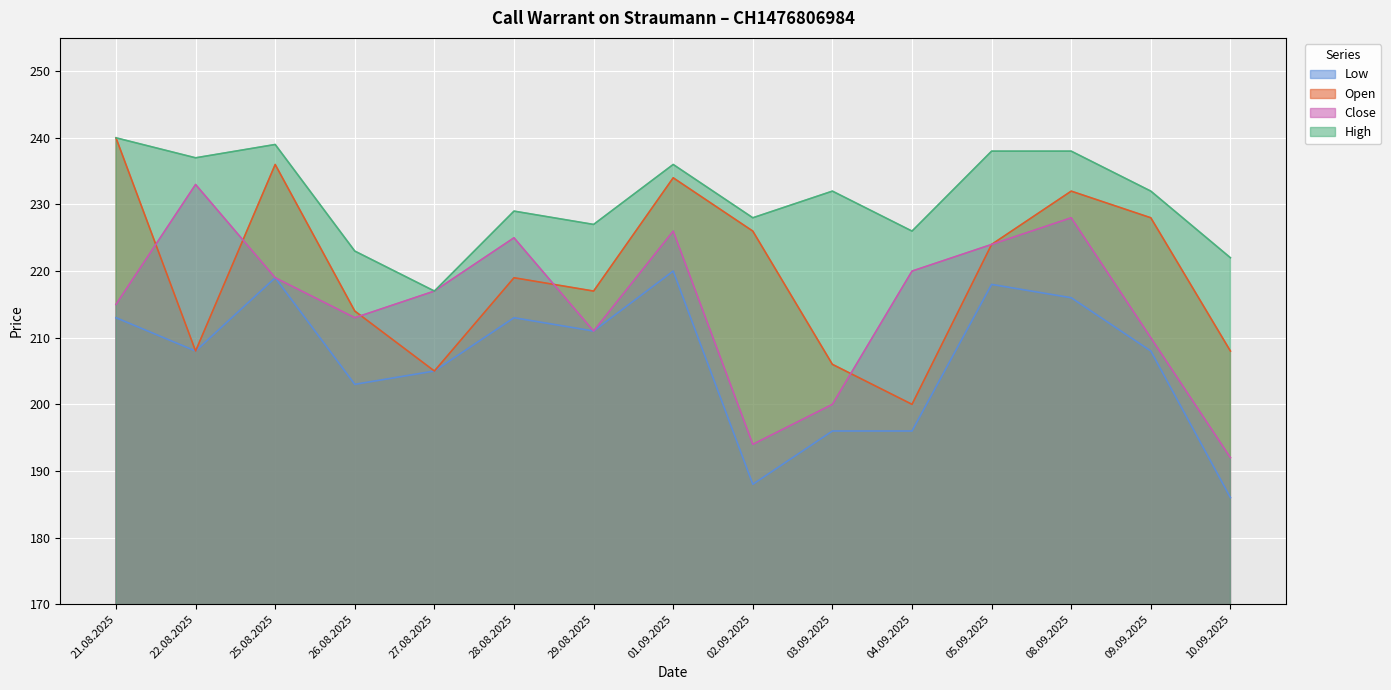

What is the difference between the second highest and second lowest values in the High series?

17